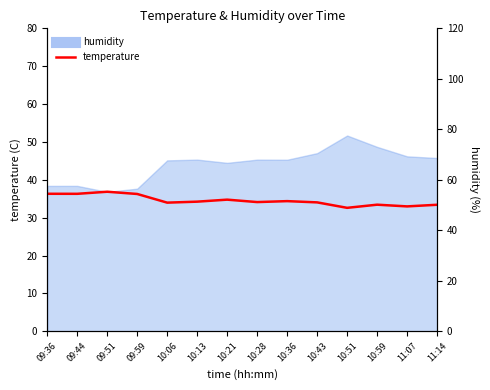

Rank the categories by value from lowest to highest.

10:51, 11:07, 11:14, 10:59, 10:06, 10:43, 10:28, 10:13, 10:36, 10:21, 09:59, 09:44, 09:36, 09:51